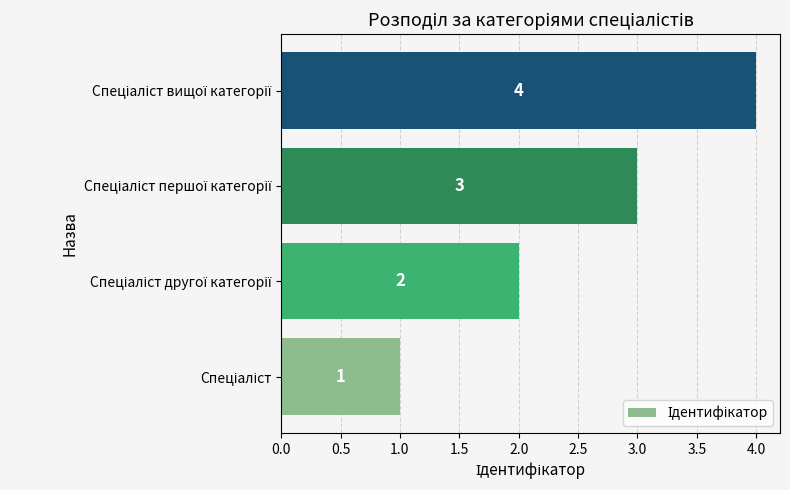

Count the values in the range 2 to 4.

3